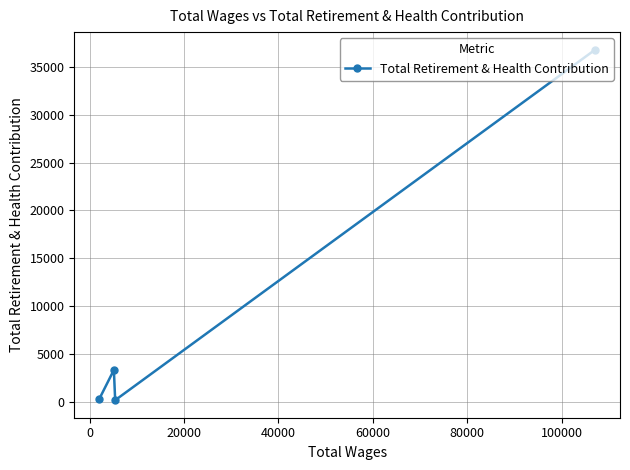

What is the average value?

10158